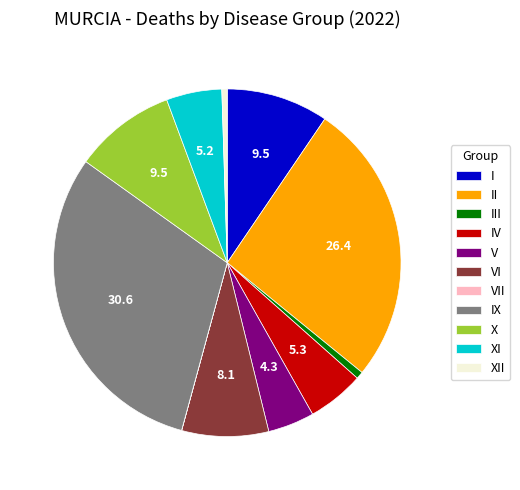

Which has a higher value, XI or II?

II